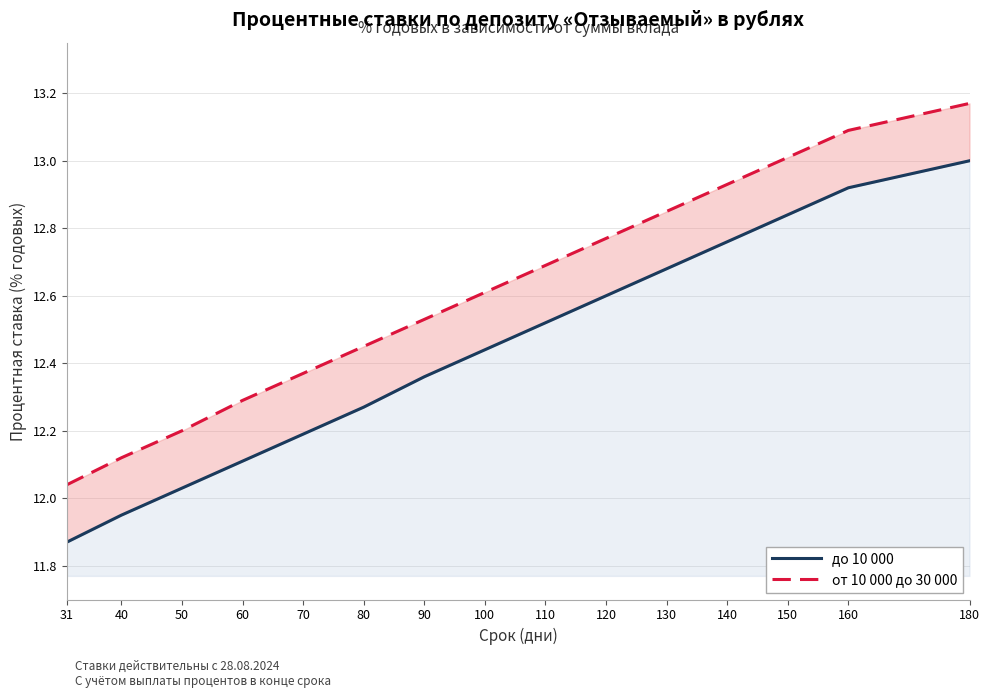

What value does the до 10 000 series have at 150?

12.8